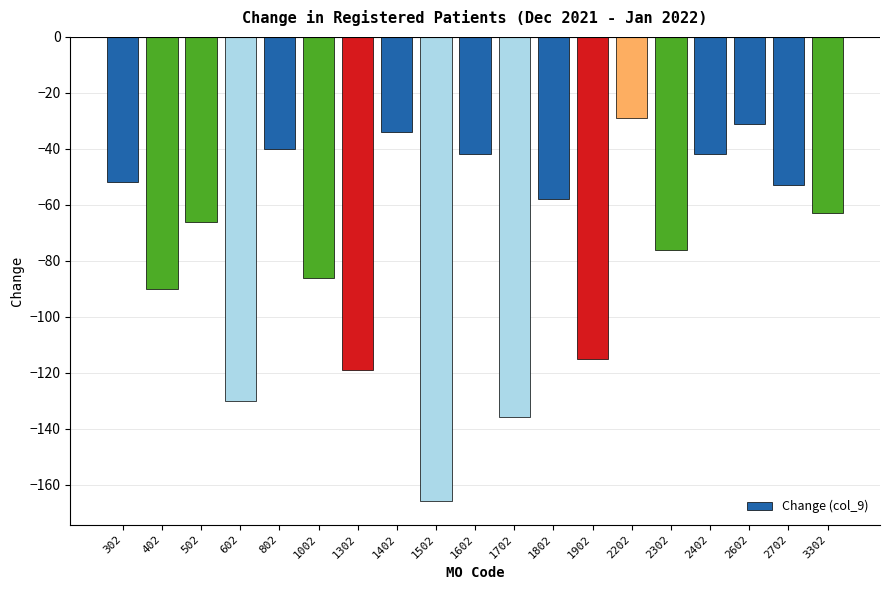

The value at 502 is -66. True or false?

True